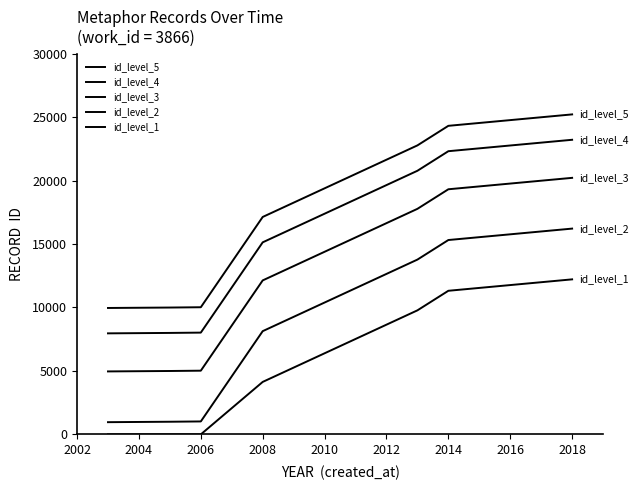

Does the chart have visible grid lines?

No